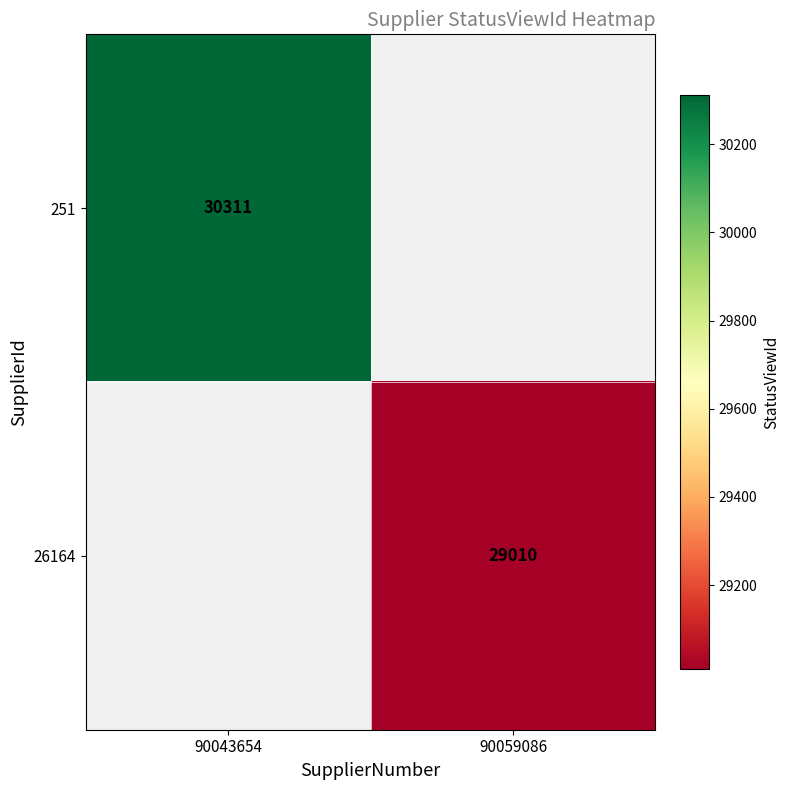

The value of 251 at 90043654 is 30311. True or false?

True